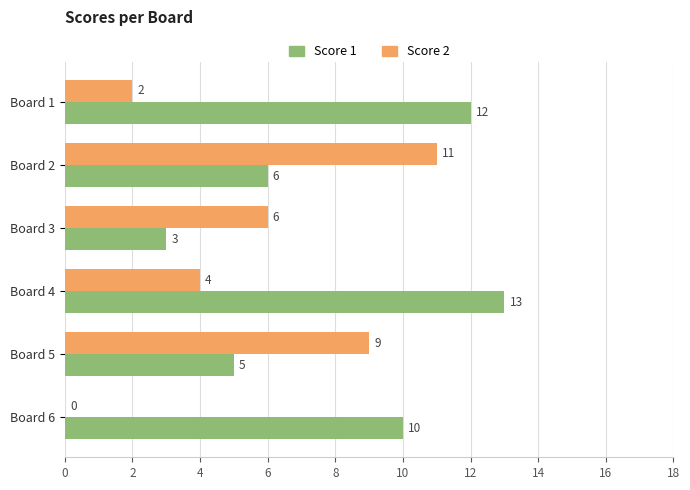

What is the total value across all series at Board 6?

10